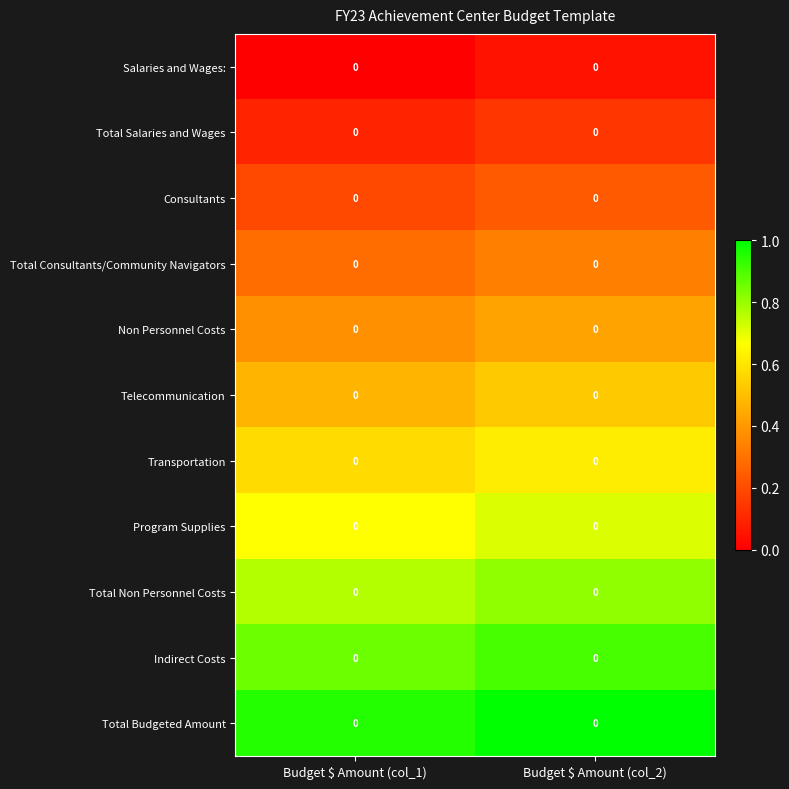

How many Salaries and Wages: values are between 0 and 1?

2